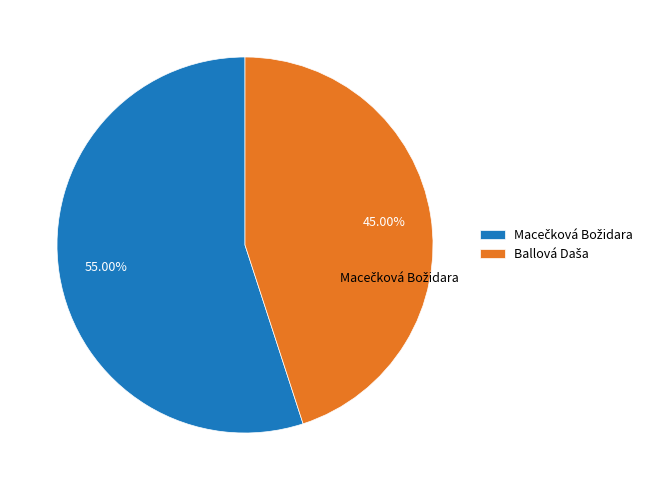

How much of the chart is everything except Macečková Božidara?

45.0%